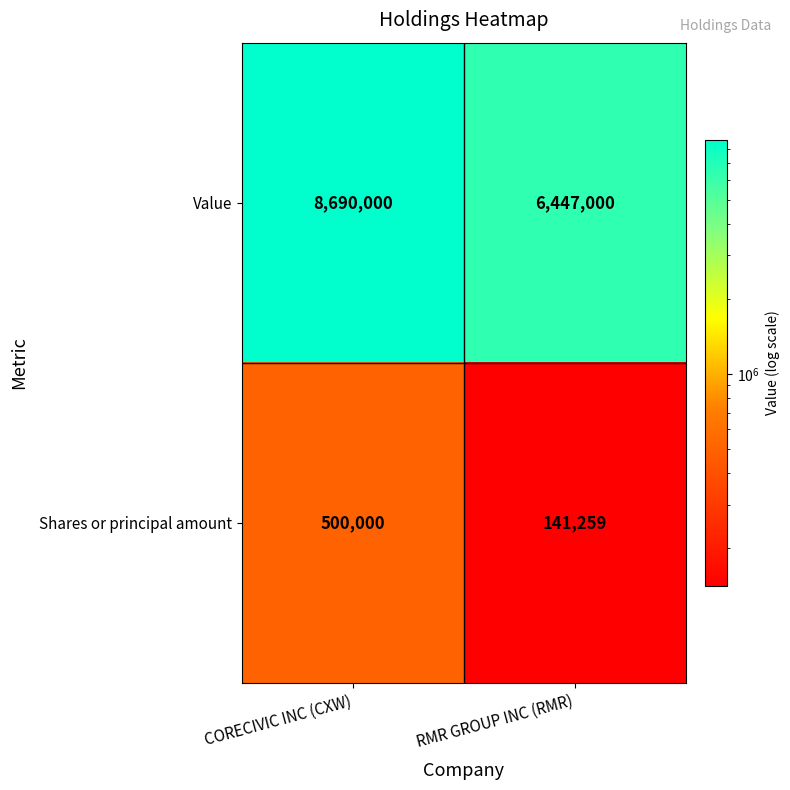

List the series in order of their peak value, highest first.

Value, Shares or principal amount